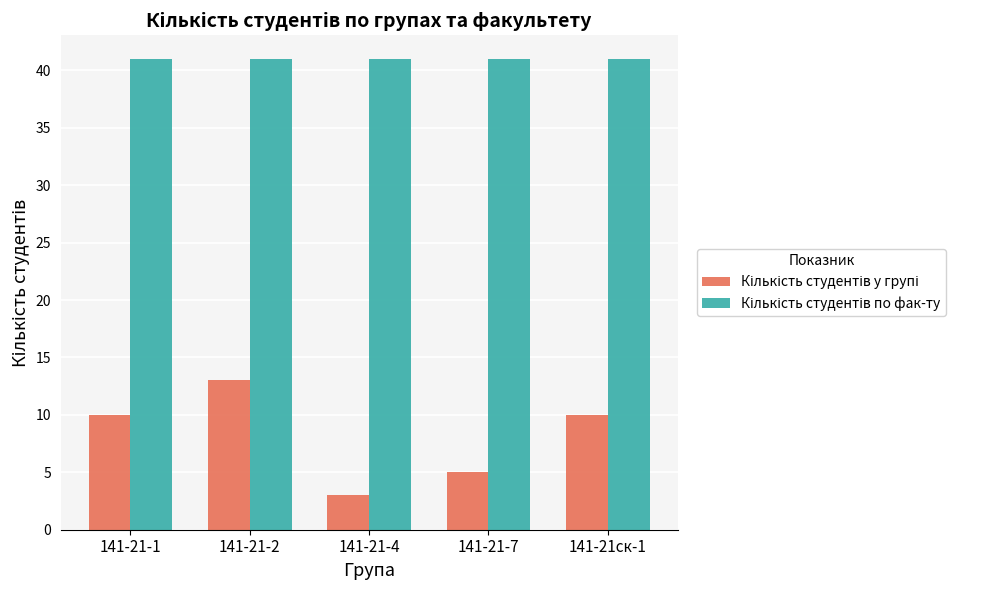

What is the total value across all series at 141-21-1?

51